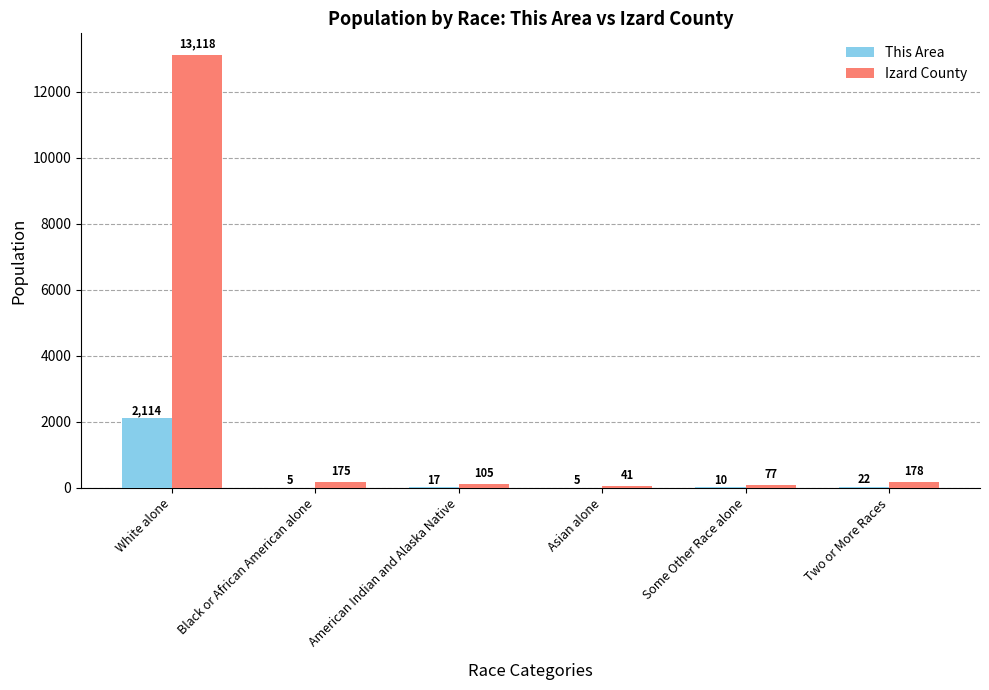

Where is Izard County nearest to the value 6579?

Two or More Races